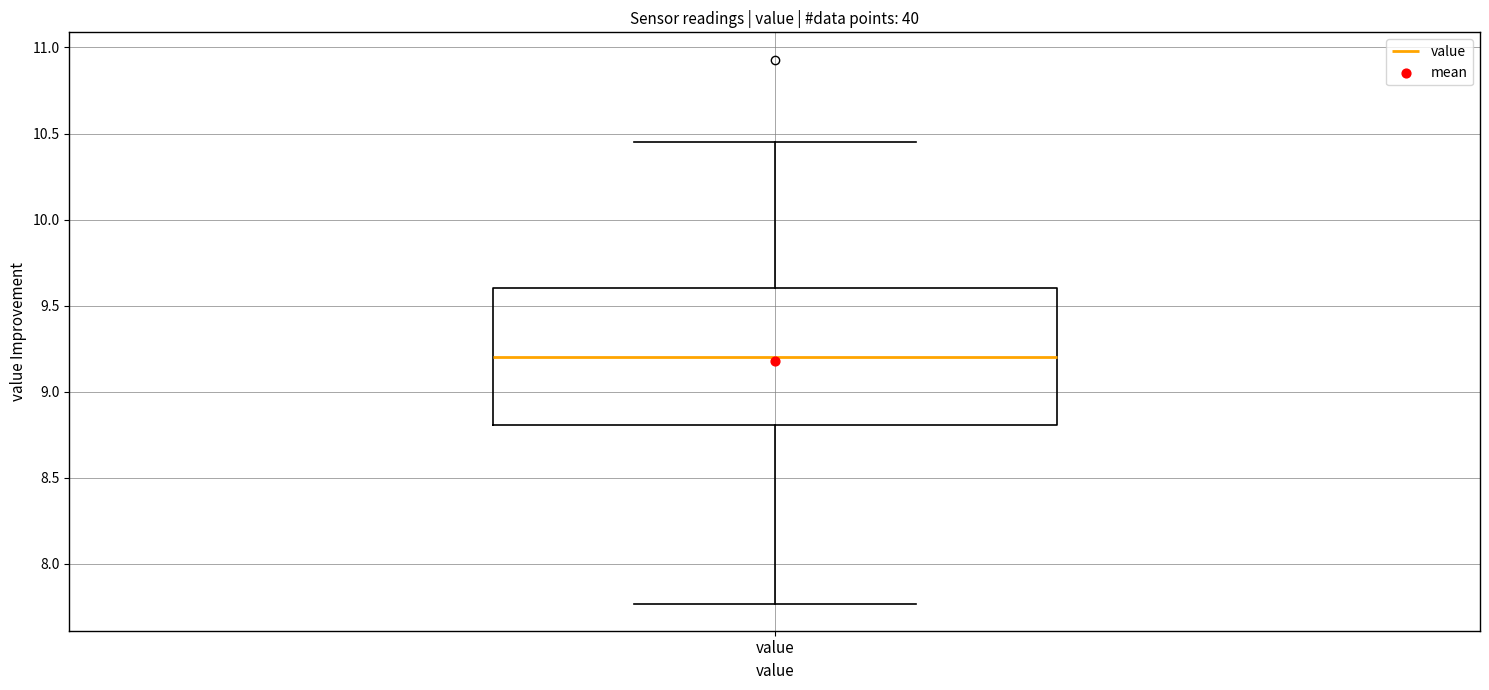

Transcribe this box plot: give where the median line is, the range the box spans, and where the two whiskers end, as read against the y-axis. The values are not printed on the chart, so give them approximately, as read against the axis.

median 9.20, box 8.80 to 9.60, whiskers 7.75 to 10.45